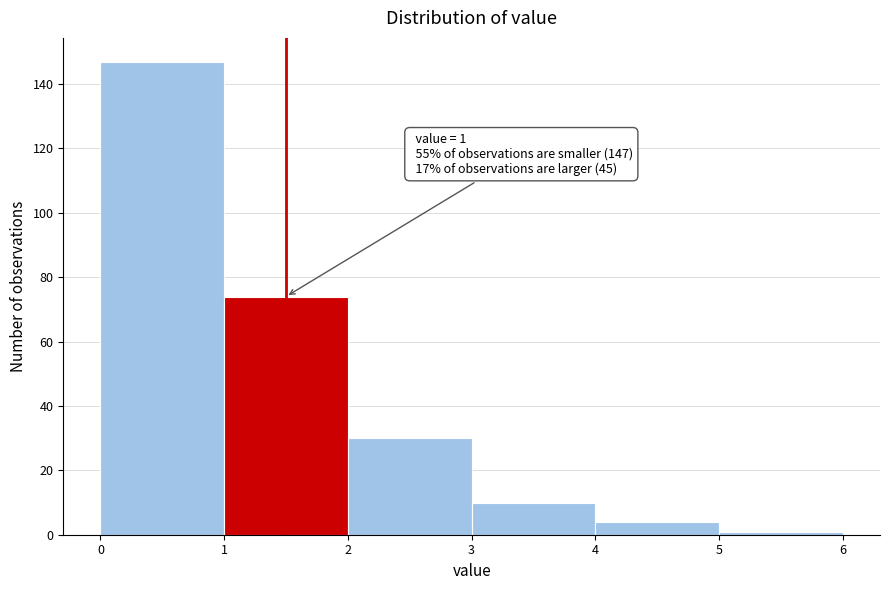

Which range on the x-axis has the tallest bar?

0 to 1